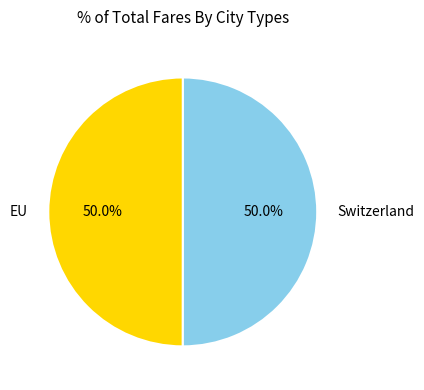

Is the sum of Switzerland and EU greater than half?

Yes